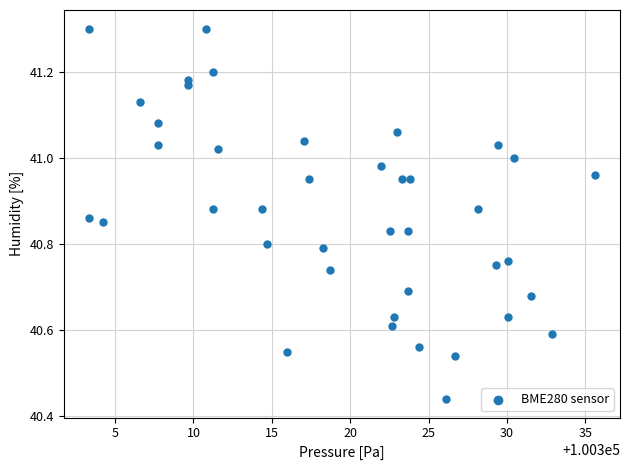

What is the range of Y values (max minus min)?

0.9